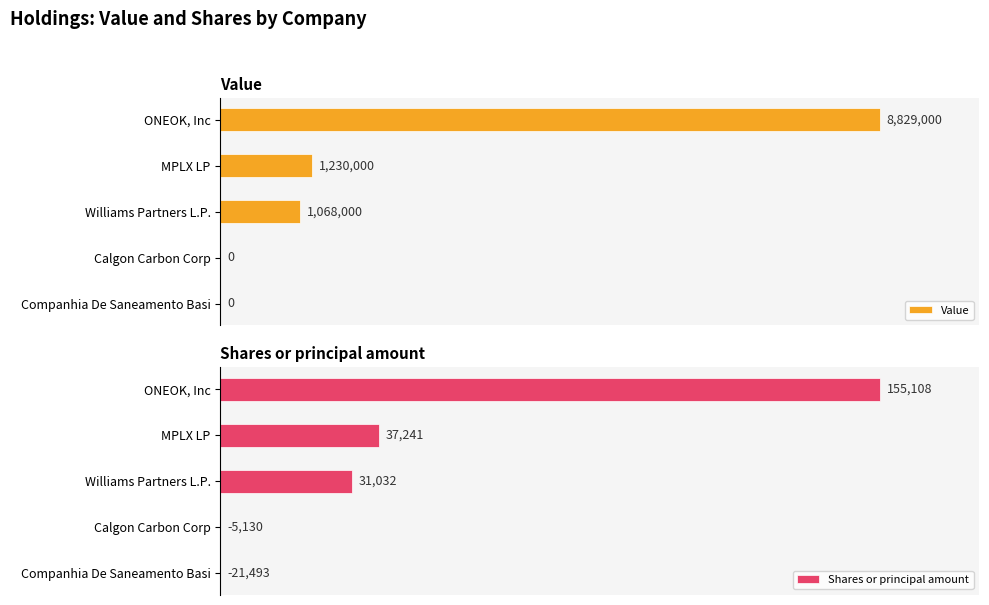

Is it true that Value equals 13648342 at 0?

False